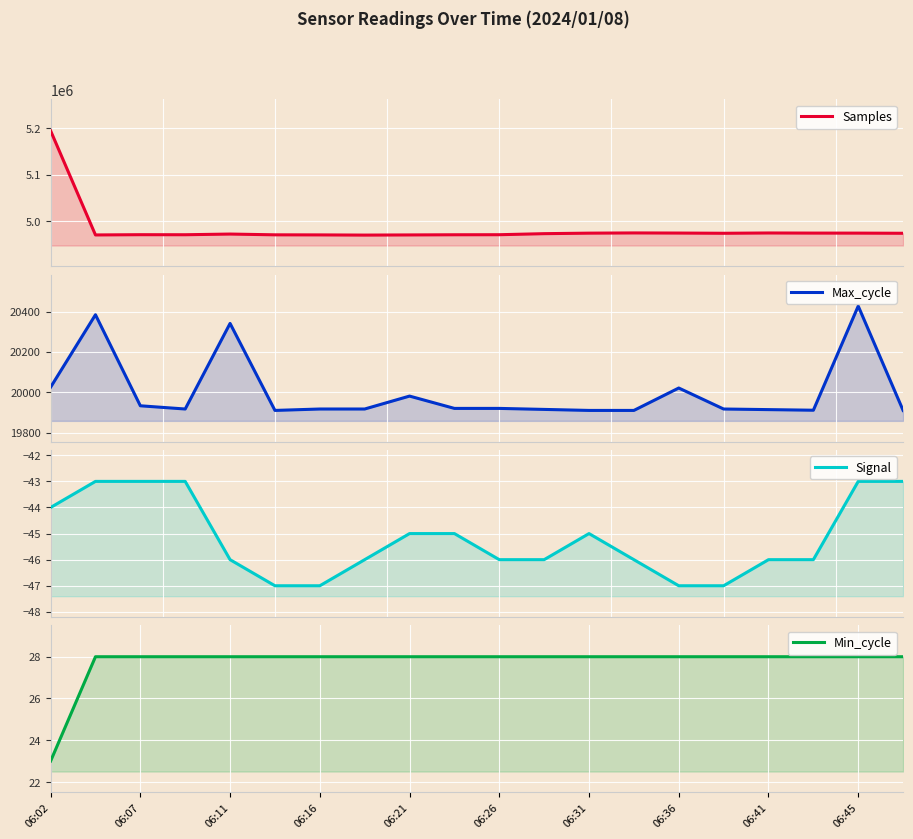

True or false: Max_cycle and Signal intersect in this chart.

False